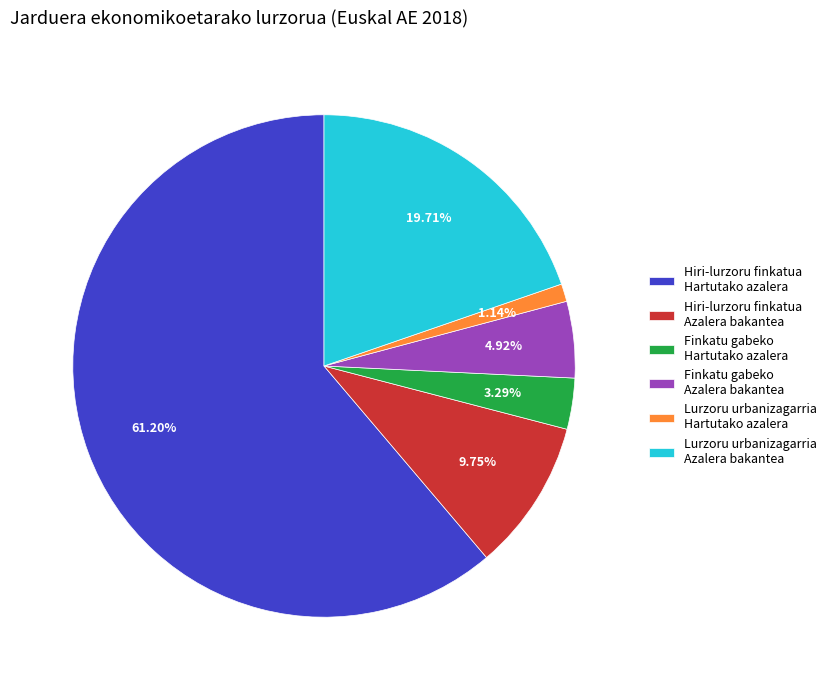

Is there a majority slice in this chart?

Yes